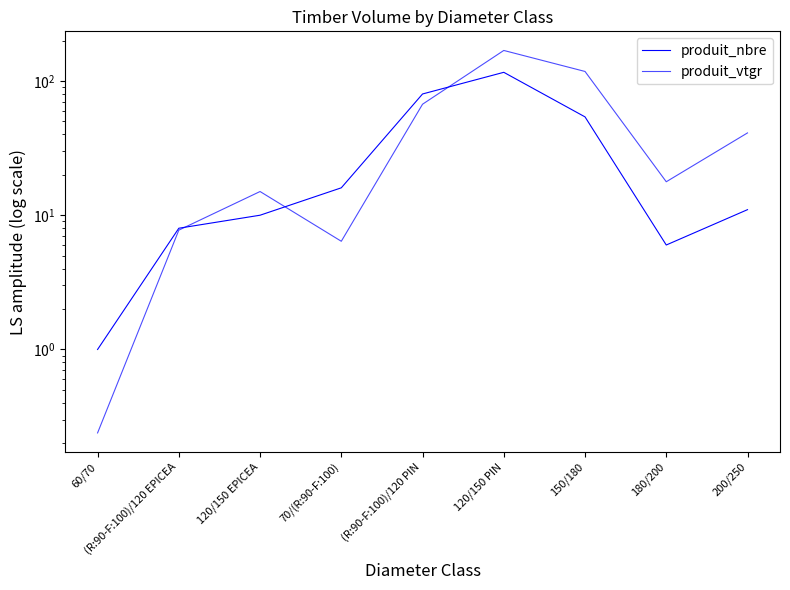

What is the average value of the produit_vtgr series?

49.1